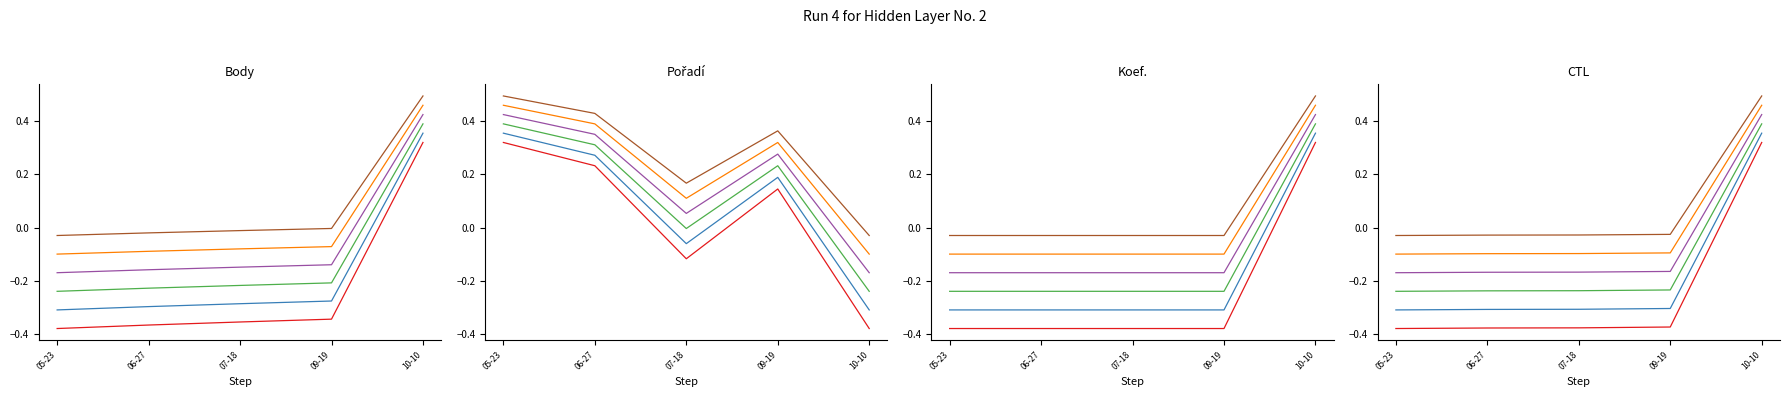

Rank the categories by Pořadí value from lowest to highest.

10-10, 07-18, 09-19, 06-27, 05-23